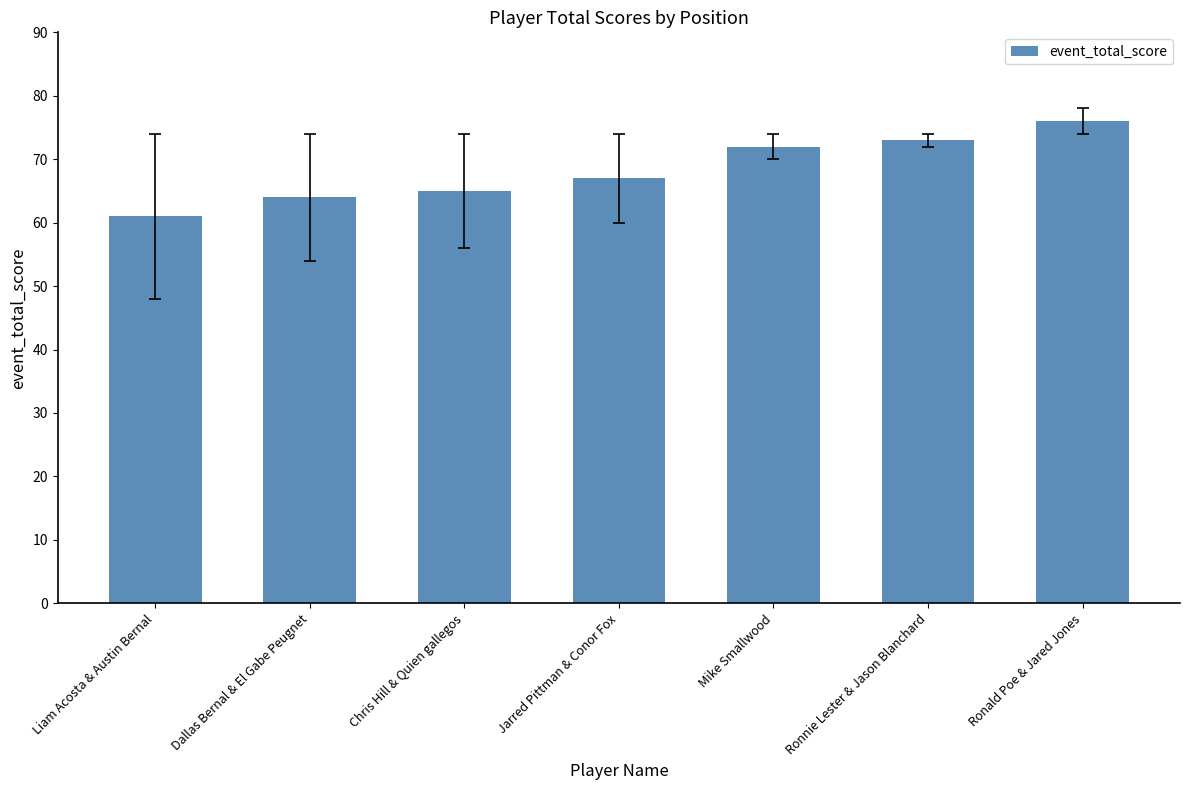

The value at Jarred Pittman & Conor Fox is 67. True or false?

True